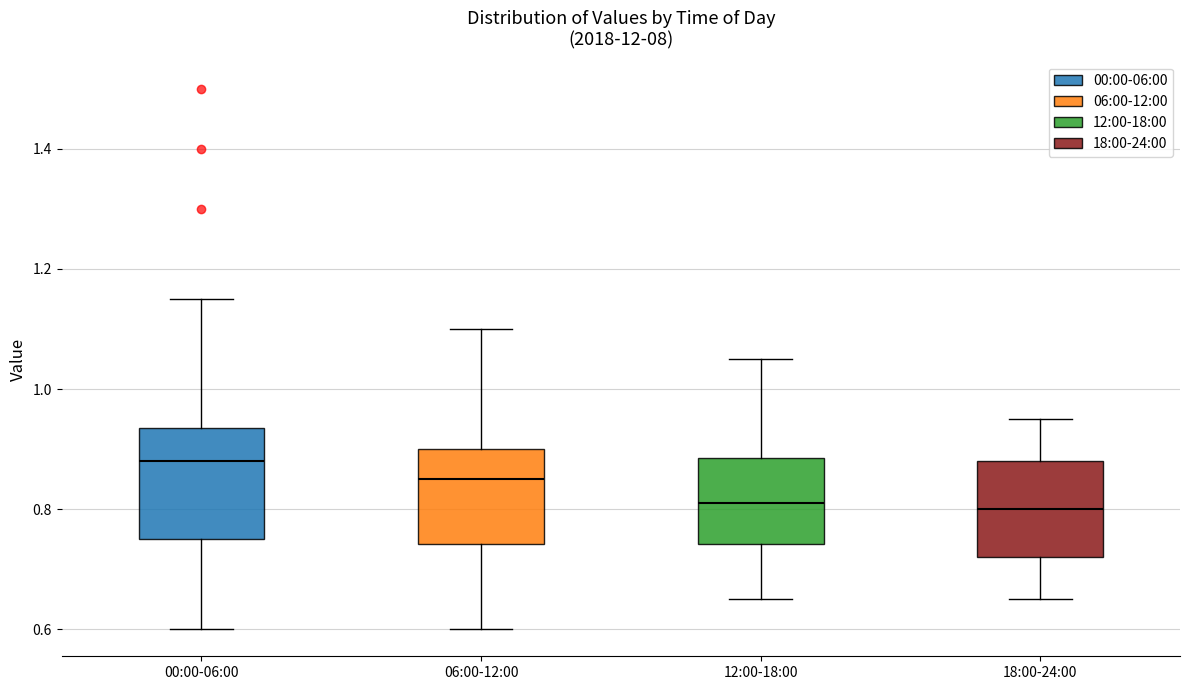

Which box is the tallest, from its lower edge to its upper edge?

00:00-06:00